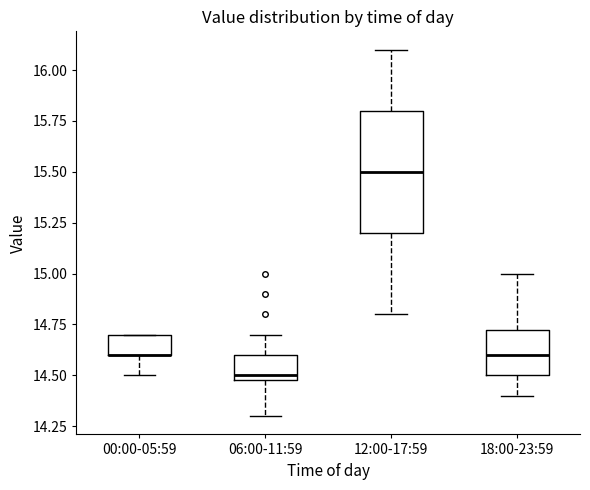

Reading left to right, transcribe this box plot: for each box, give where its median line is, the range the box spans, and where its two whiskers end, as read against the y-axis. The values are not printed on the chart, so give them approximately, as read against the axis.

00:00-05:59: median 14.60 (drawn on the box's lower edge), box 14.60 to 14.70, whiskers 14.50 to 14.70
06:00-11:59: median 14.50 (just above the box's lower edge), box 14.50 to 14.60, whiskers 14.30 to 14.70
12:00-17:59: median 15.50, box 15.20 to 15.80, whiskers 14.80 to 16.10
18:00-23:59: median 14.60, box 14.50 to 14.75, whiskers 14.40 to 15.00